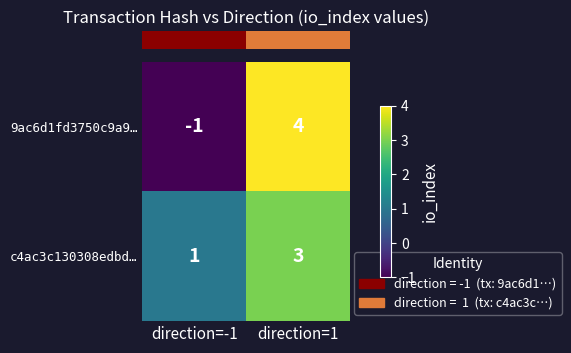

Reading left to right, extract all data points from this chart.

9ac6d1fd3750c9a9…: direction=-1=-1	direction=1=4
c4ac3c130308edbd…: direction=-1=1	direction=1=3